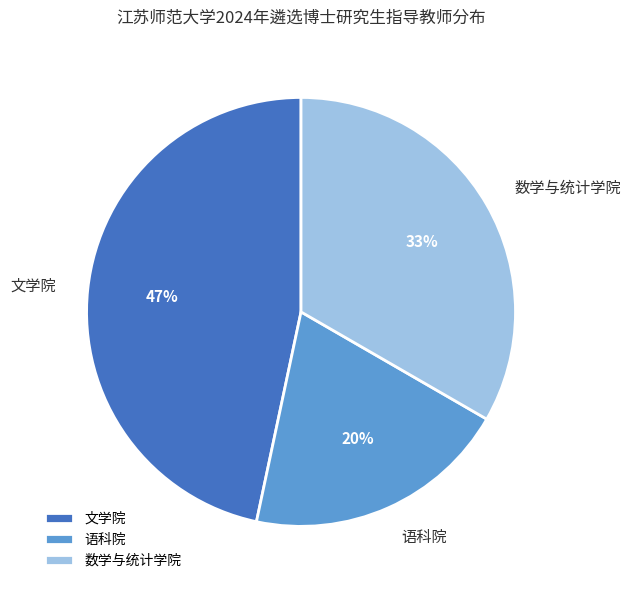

To the nearest percent, what is the difference between the 数学与统计学院 and 语科院 slice percentages?

13%